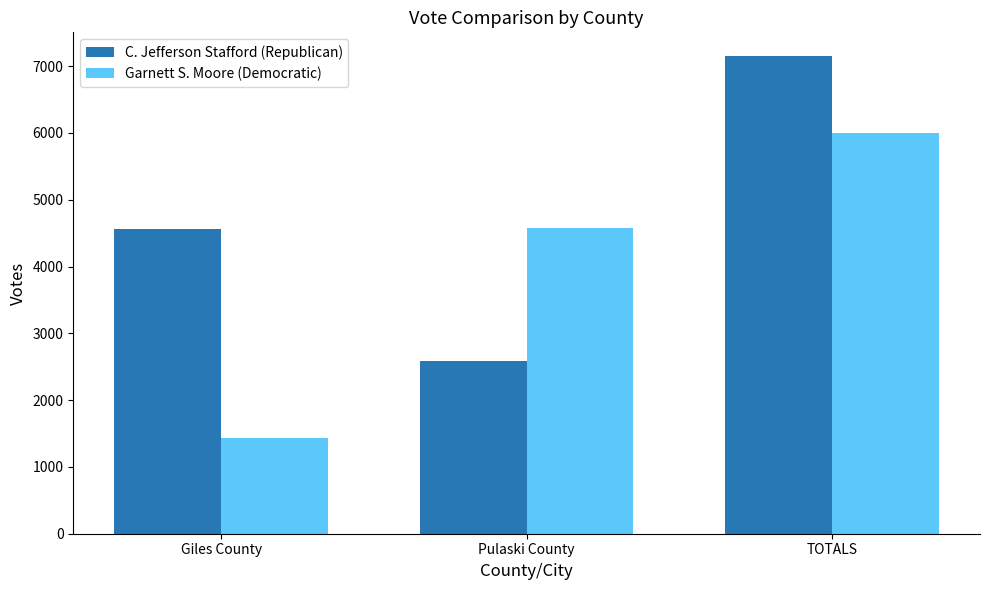

Rank the series by their maximum value, from highest to lowest.

C. Jefferson Stafford (Republican), Garnett S. Moore (Democratic)